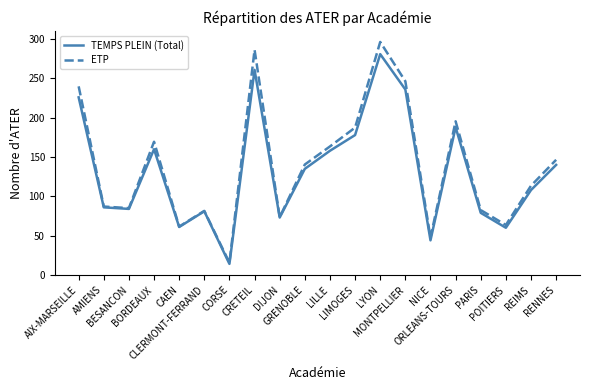

Which series has the largest range (max minus min)?

ETP